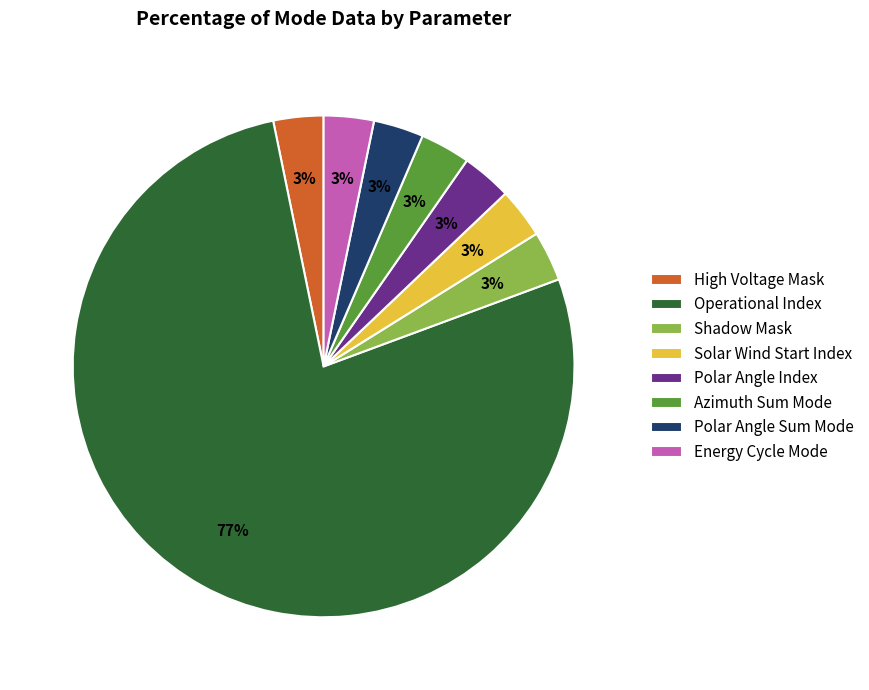

The Operational Index slice represents 77% of the pie. True or false?

True